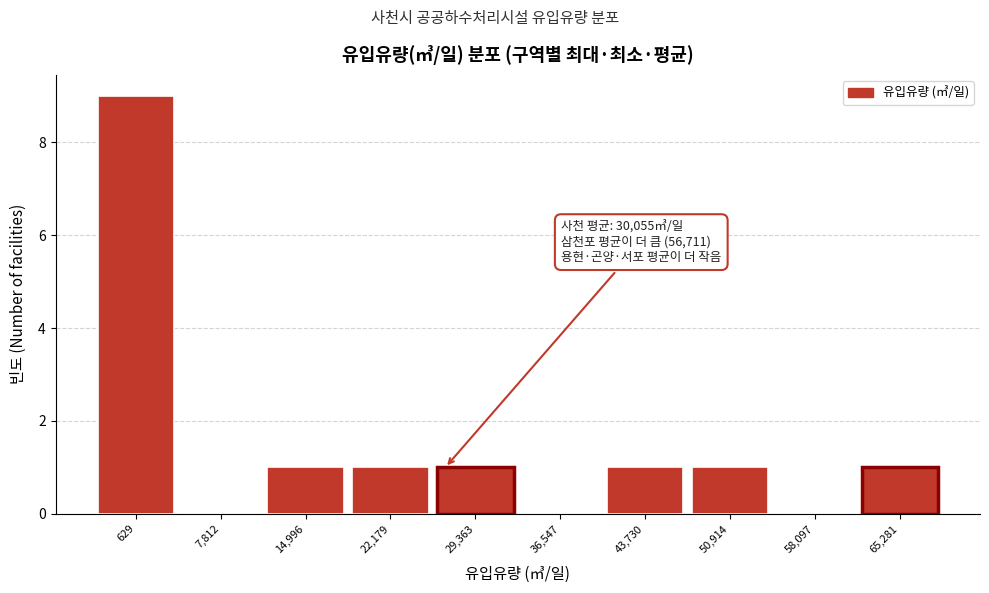

Reading right to left, what are all the values shown in this chart?

65,281=1	58,097=0	50,914=1	43,730=1	36,547=0	29,363=1	22,179=1	14,996=1	7,812=0	629=9